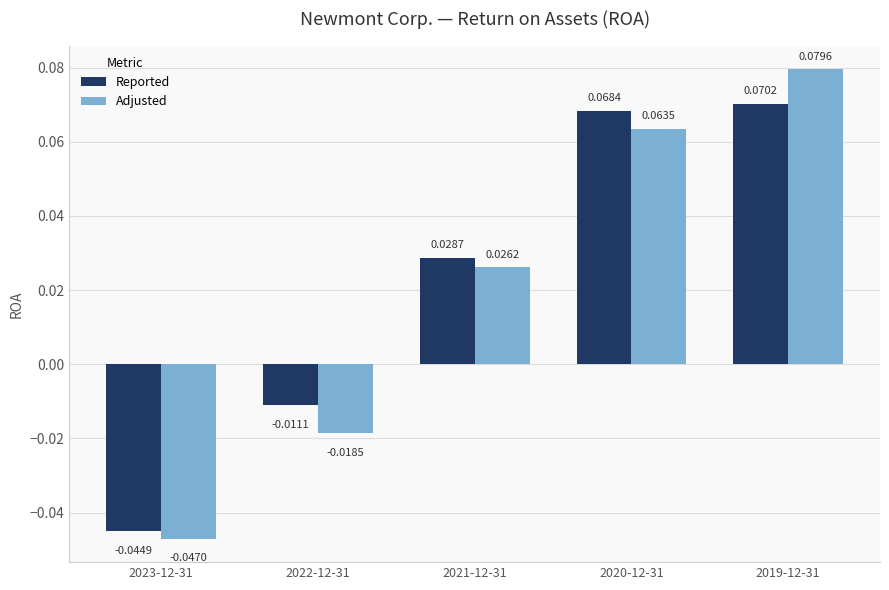

At which category does the chart reach its peak across all series?

2019-12-31